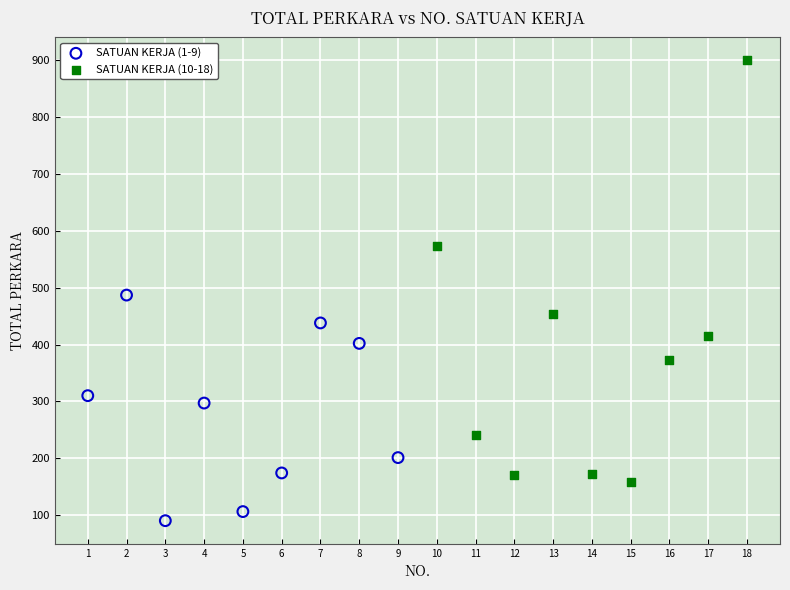

Which series reaches the maximum Y coordinate?

SATUAN KERJA (10-18)